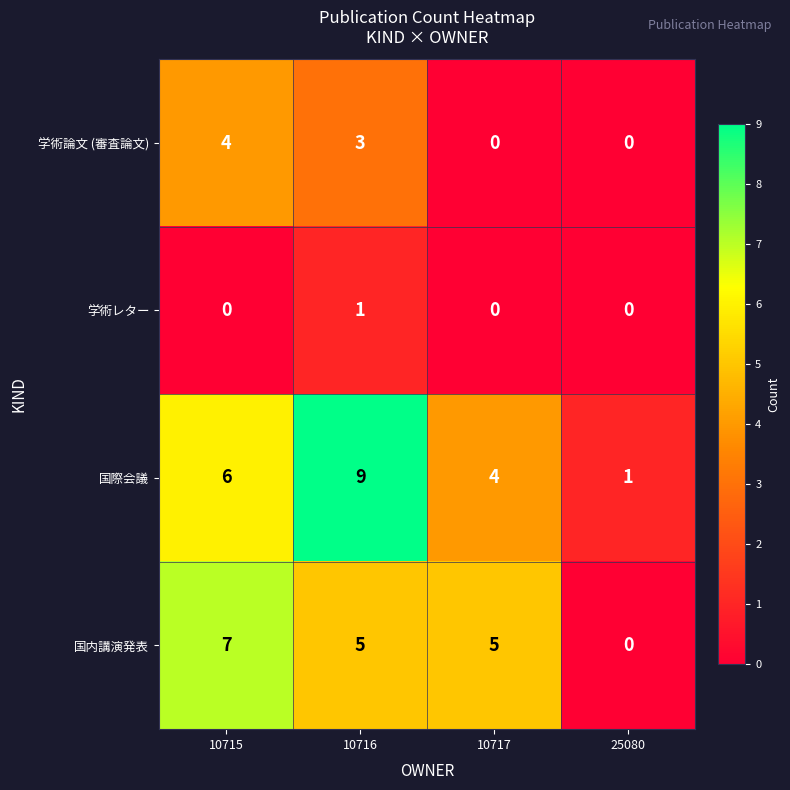

Reading right to left, transcribe all the data shown in this chart.

学術論文 (審査論文): 0	0	3	4
学術レター: 0	0	1	0
国際会議: 1	4	9	6
国内講演発表: 0	5	5	7